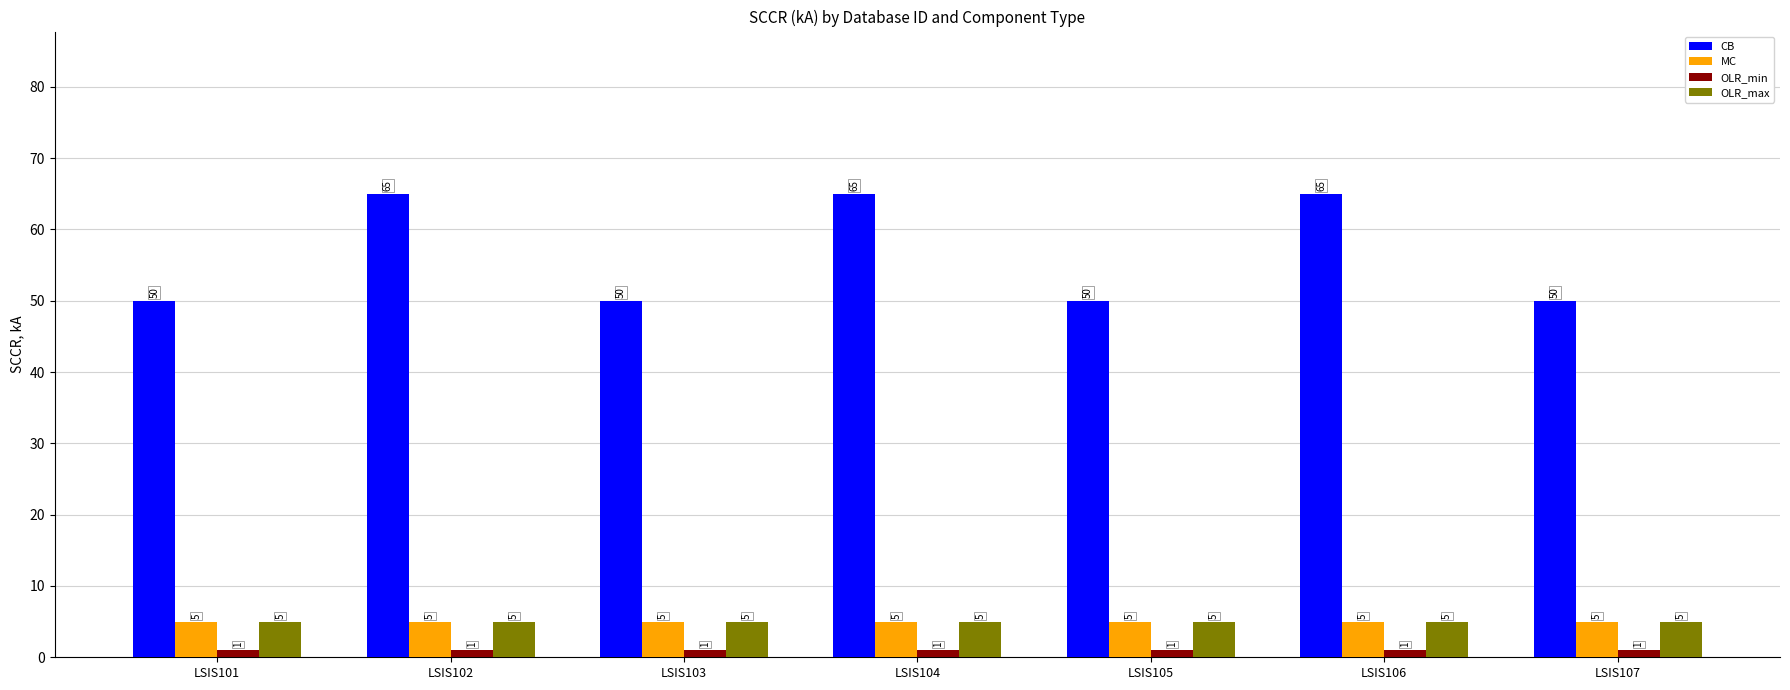

What is the minimum value for CB?

50